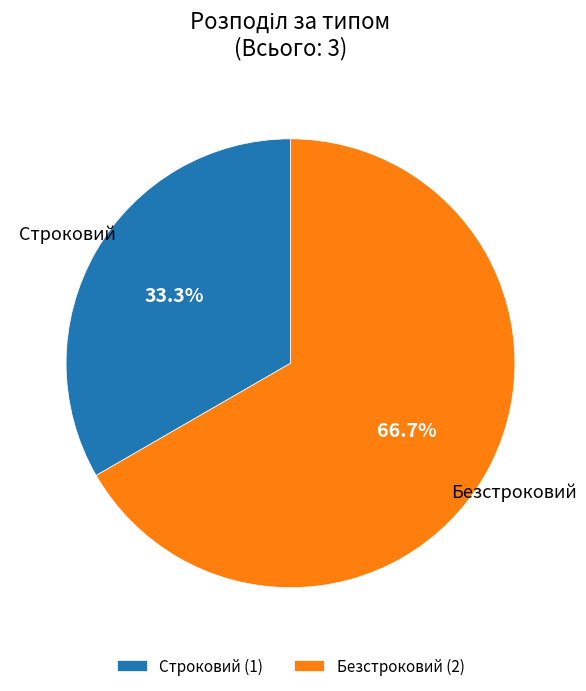

The Строковий slice represents 33% of the pie. True or false?

True